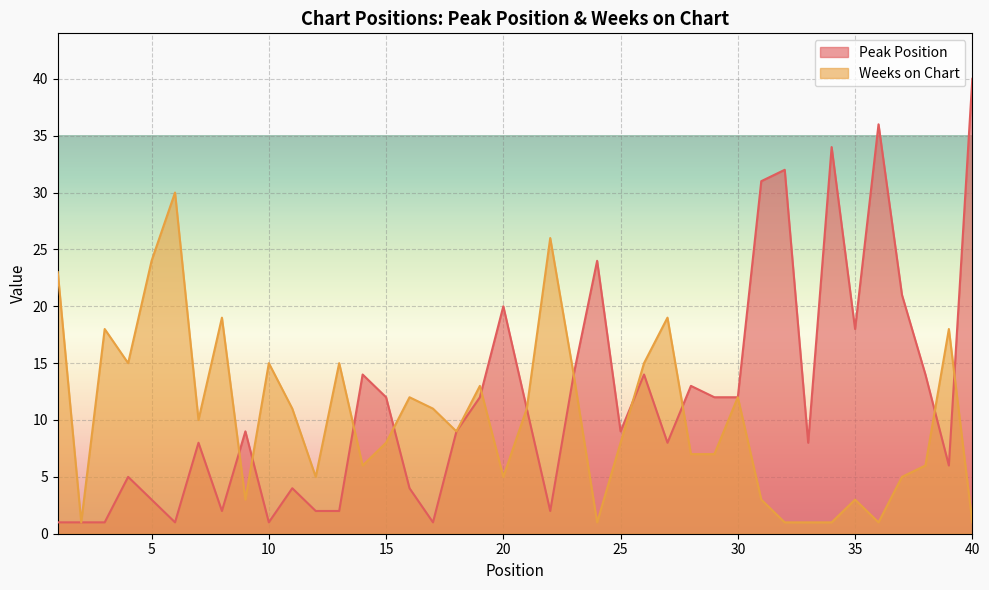

True or false: Peak Position has a value of 32 at 32.

True